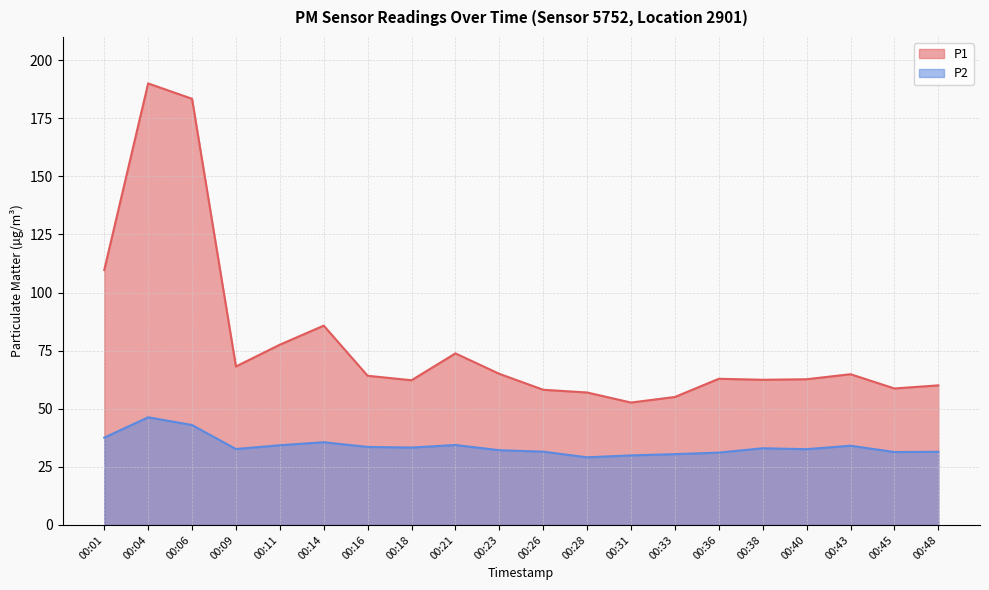

Which series has the largest total across all categories?

P1